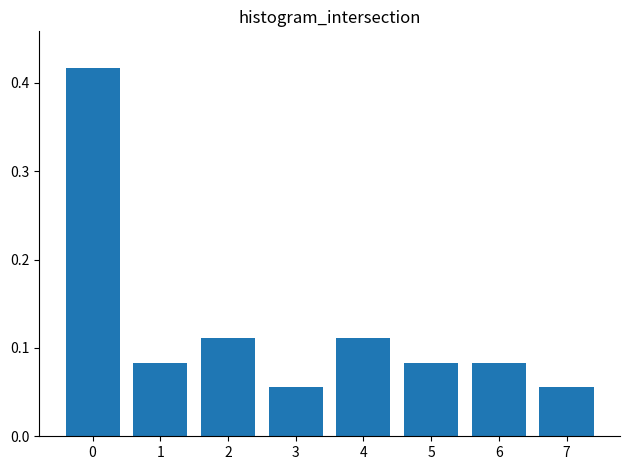

The value at 3 is 0.0. True or false?

False